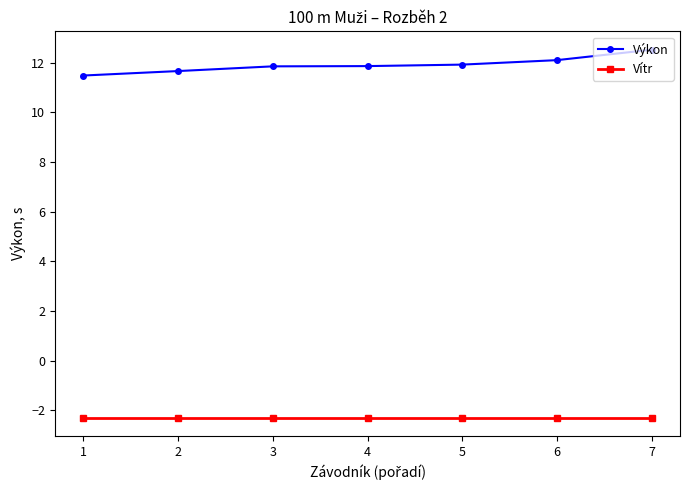

Reading left to right, transcribe all the data shown in this chart.

Výkon: 1=11.5	2=11.7	3=11.9	4=11.9	5=11.9	6=12.1	7=12.5
Vítr: 1=-2.3	2=-2.3	3=-2.3	4=-2.3	5=-2.3	6=-2.3	7=-2.3